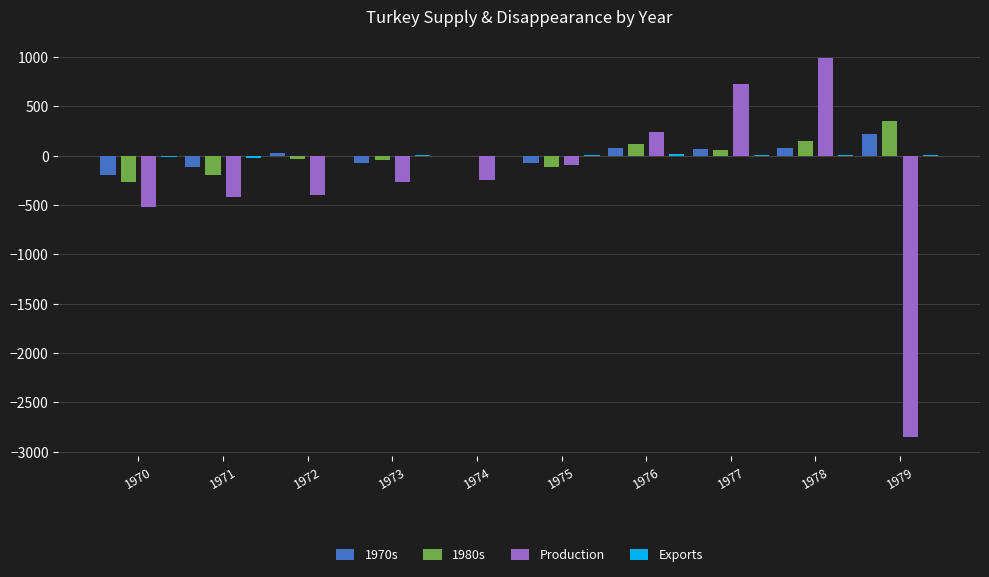

How many series are shown in this chart?

4